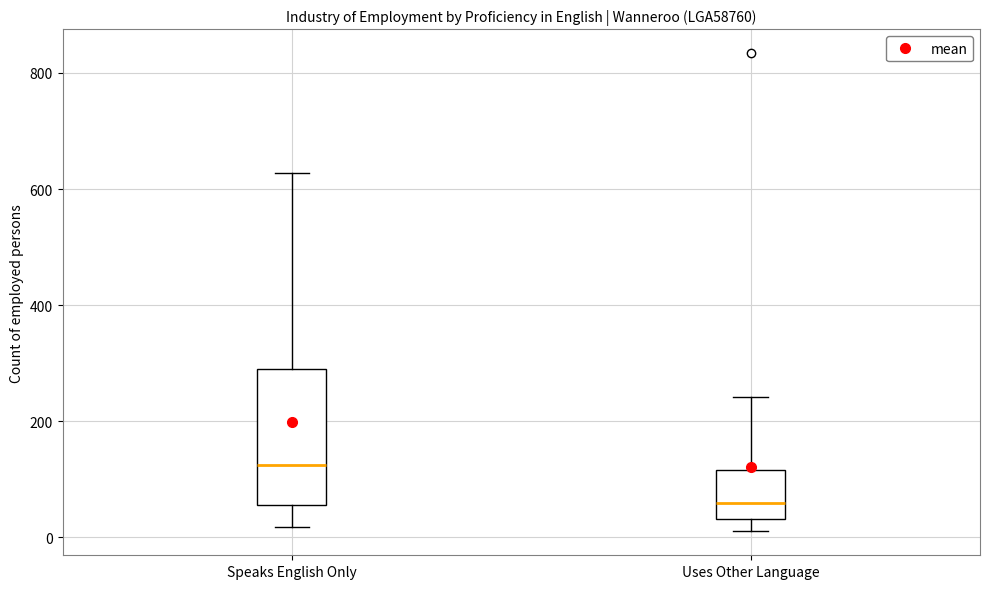

Where does the lower whisker of the box for Uses Other Language end on the y-axis? The values are not printed on the chart, so give them approximately, as read against the axis.

20